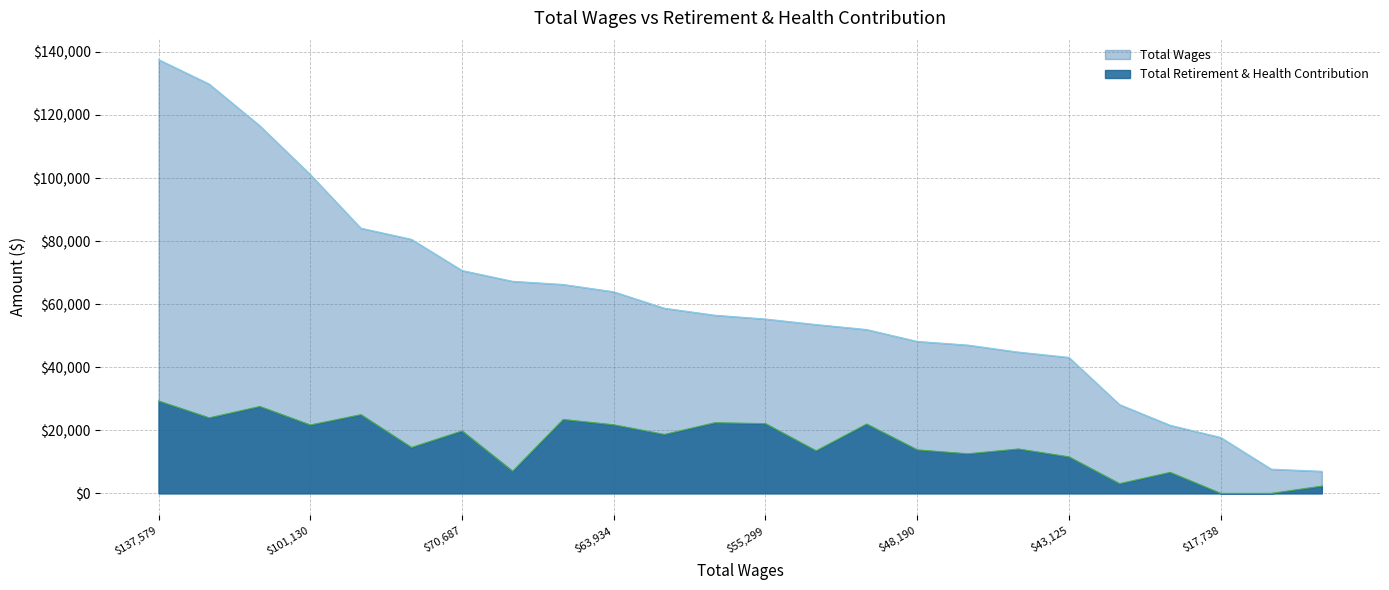

What is the maximum value shown in the chart?

137579